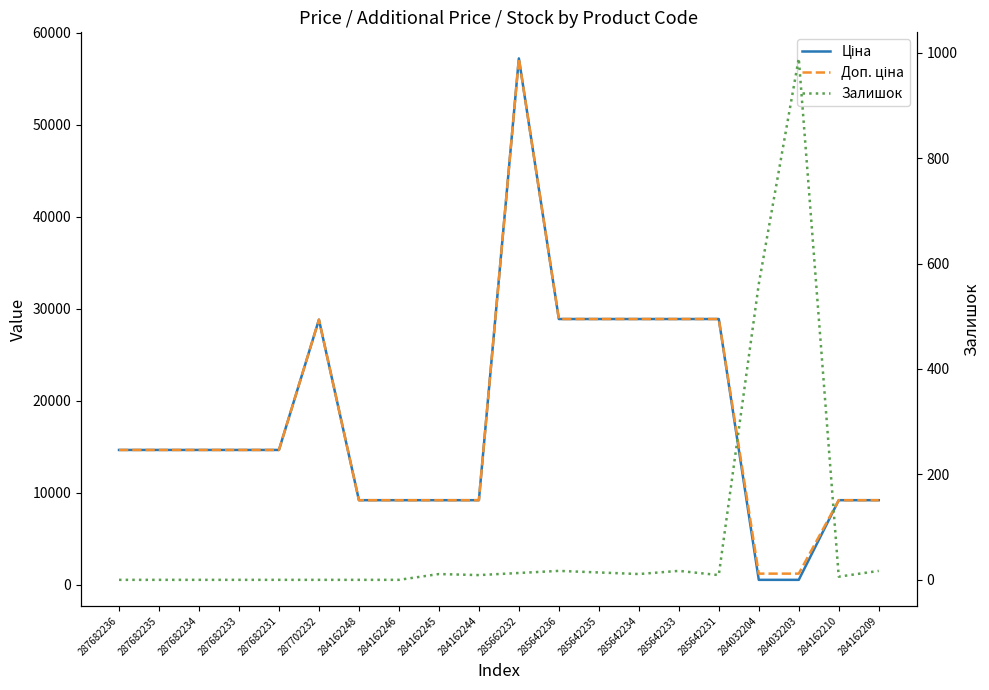

True or false: Ціна and Залишок cross at least once.

True